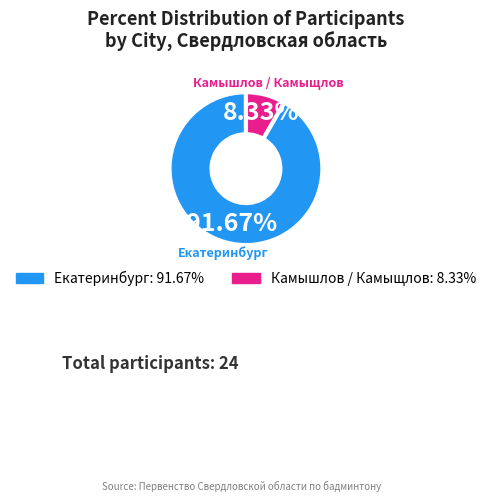

Rank the categories by value from highest to lowest.

Екатеринбург, Камышлов / Камыщлов